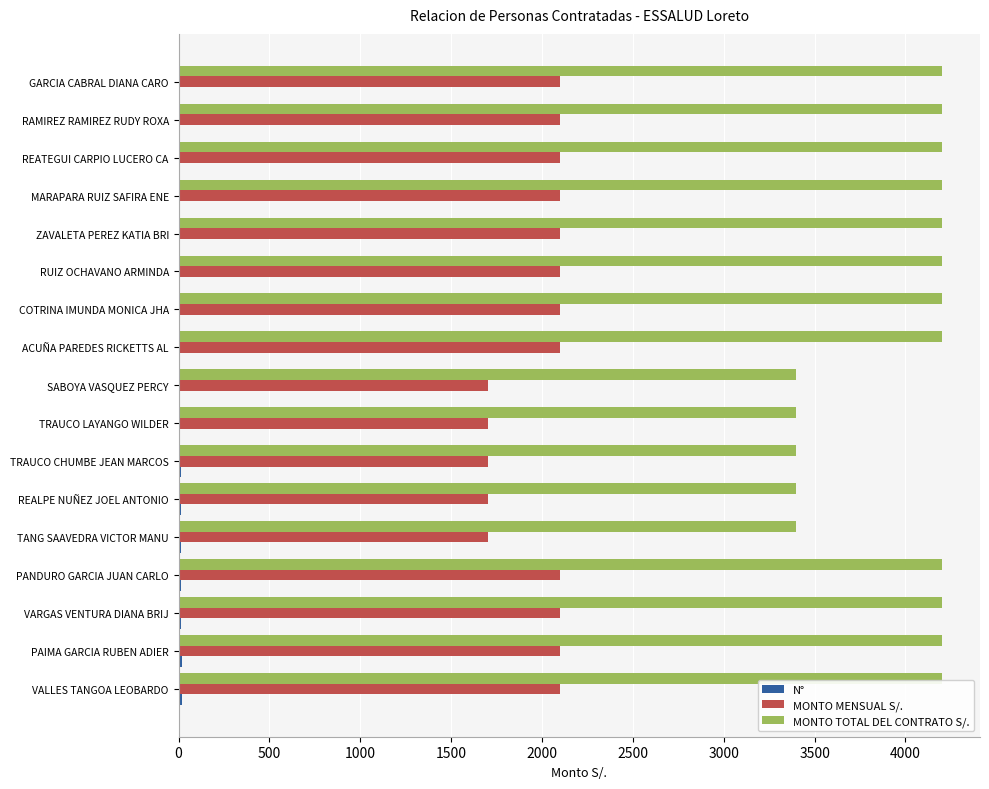

What is the sum of all MONTO MENSUAL S/. values?

33700